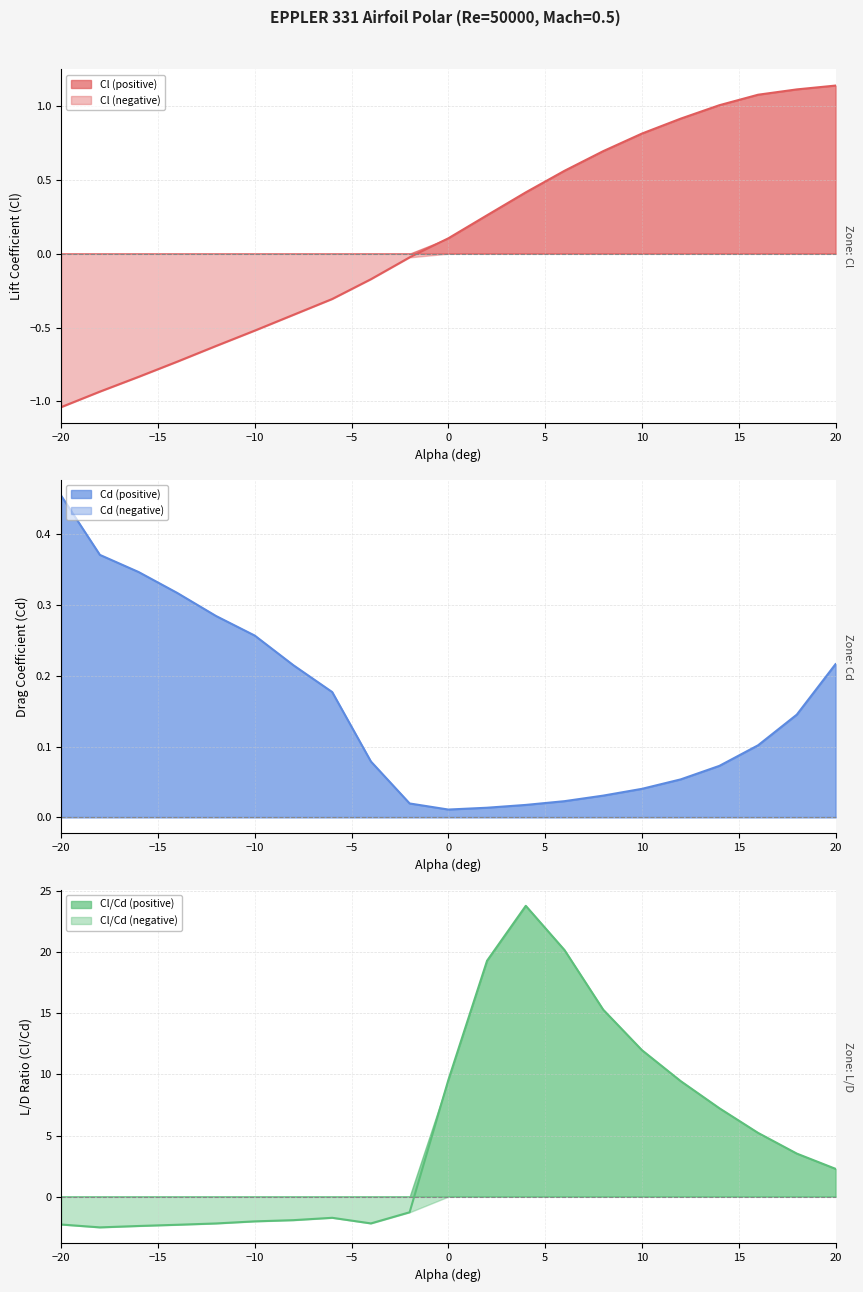

Between 6 and 16, which is larger?

16